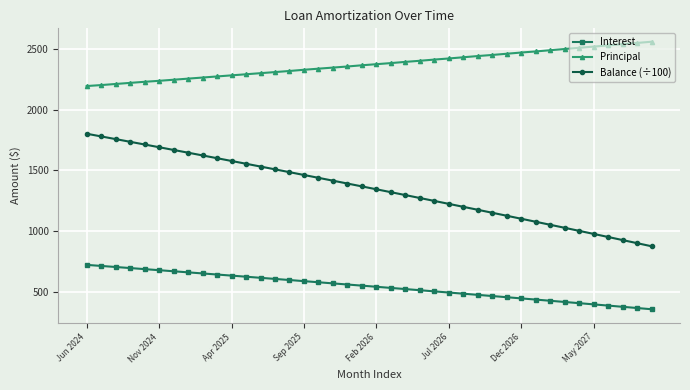

What is the average value of the Balance (÷100) series?

1349.6